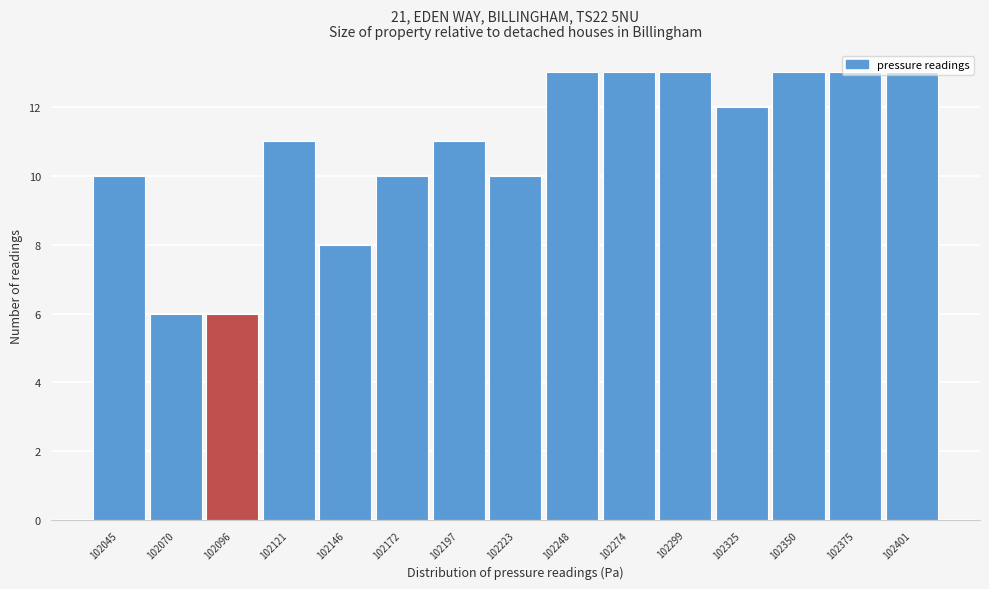

What is the value of the 9th bar from the left?

13